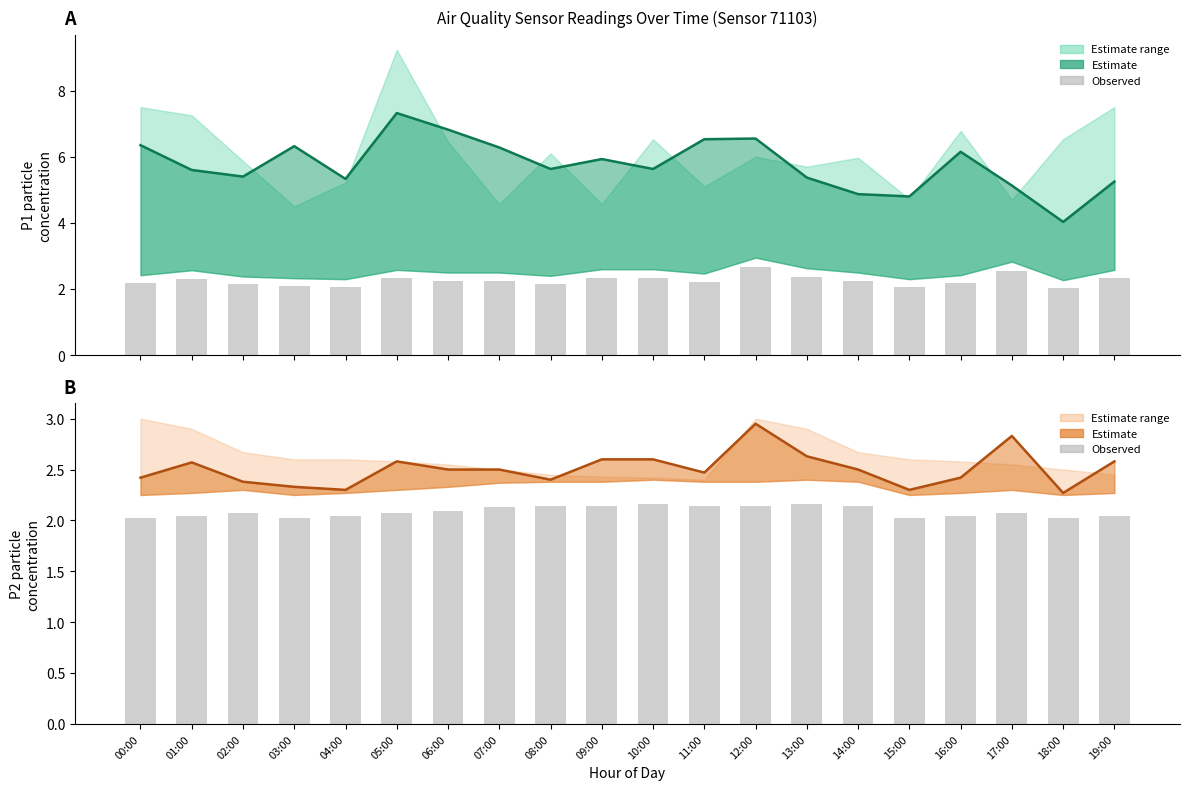

Where does the P1 series first go above 5?

00:00